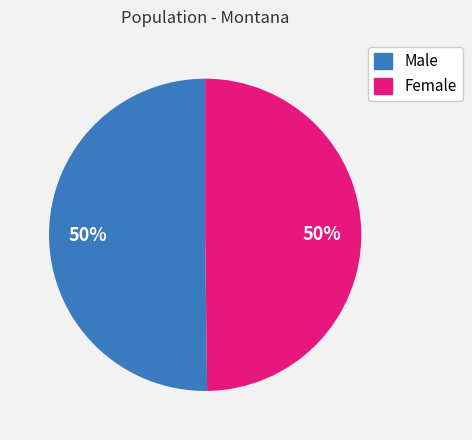

The Male slice represents 56% of the pie. True or false?

False